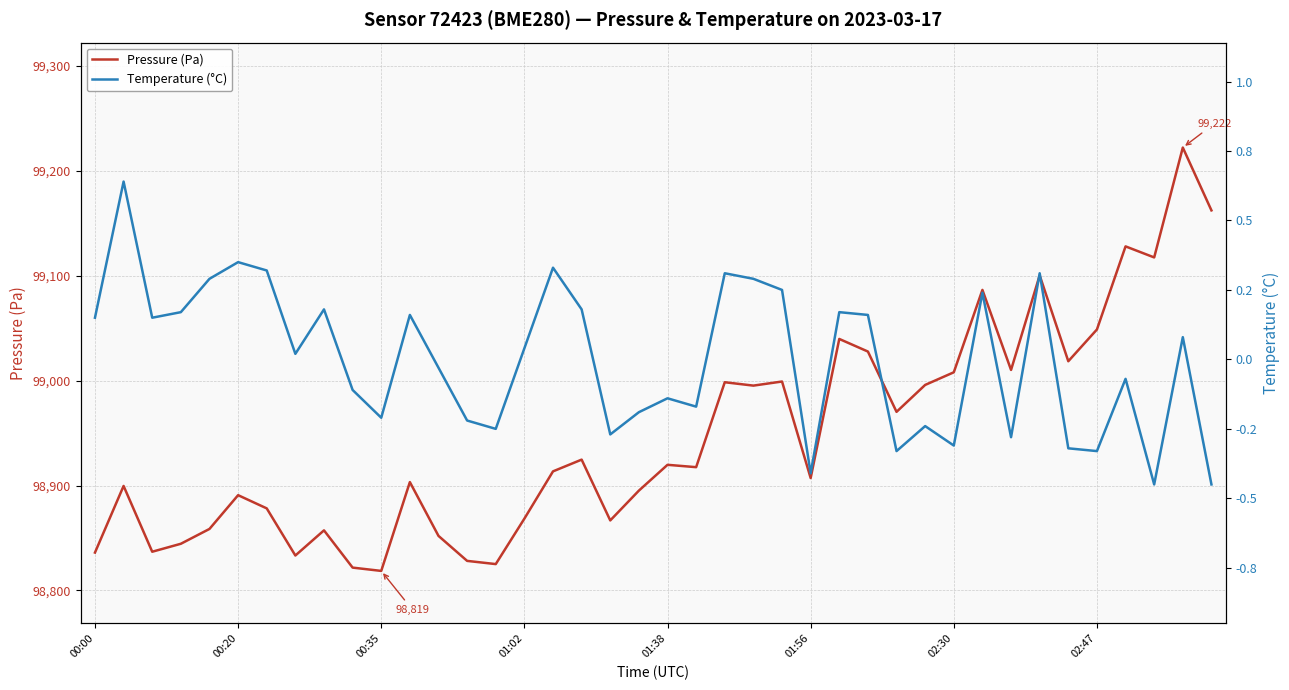

What is the label of the 4th point from the right?

36